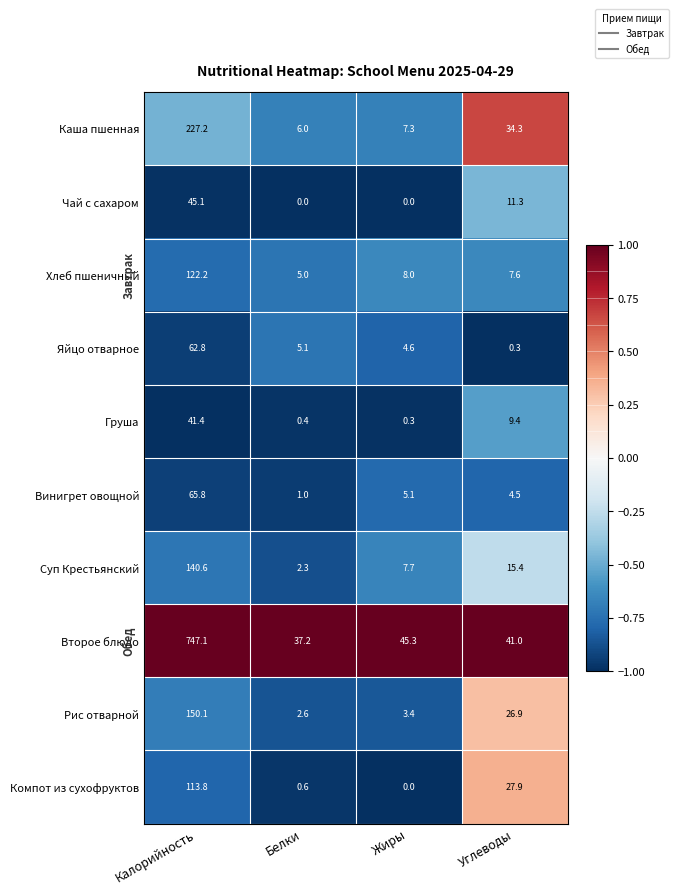

Which series has the largest total across all categories?

Второе блюдо